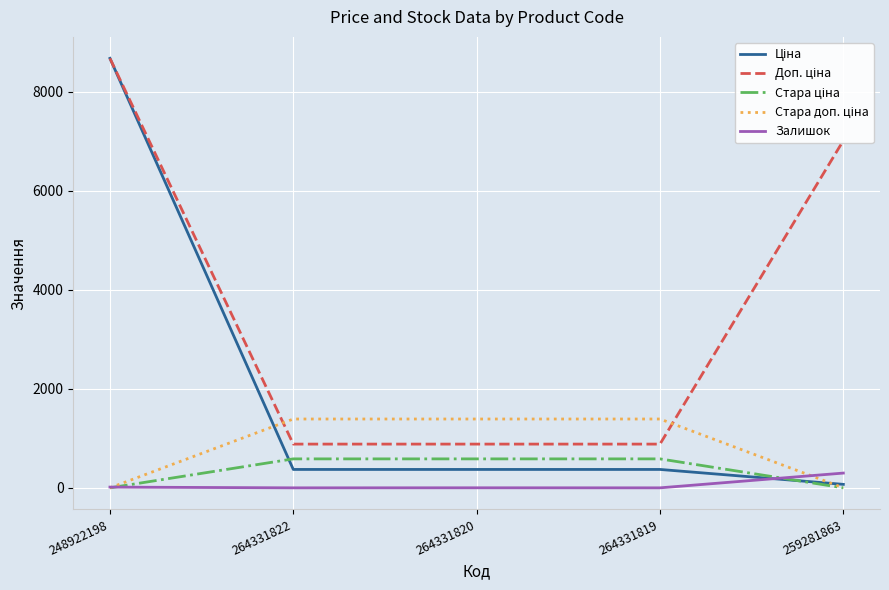

Is it true that Залишок equals 298.0 at 259281863?

True